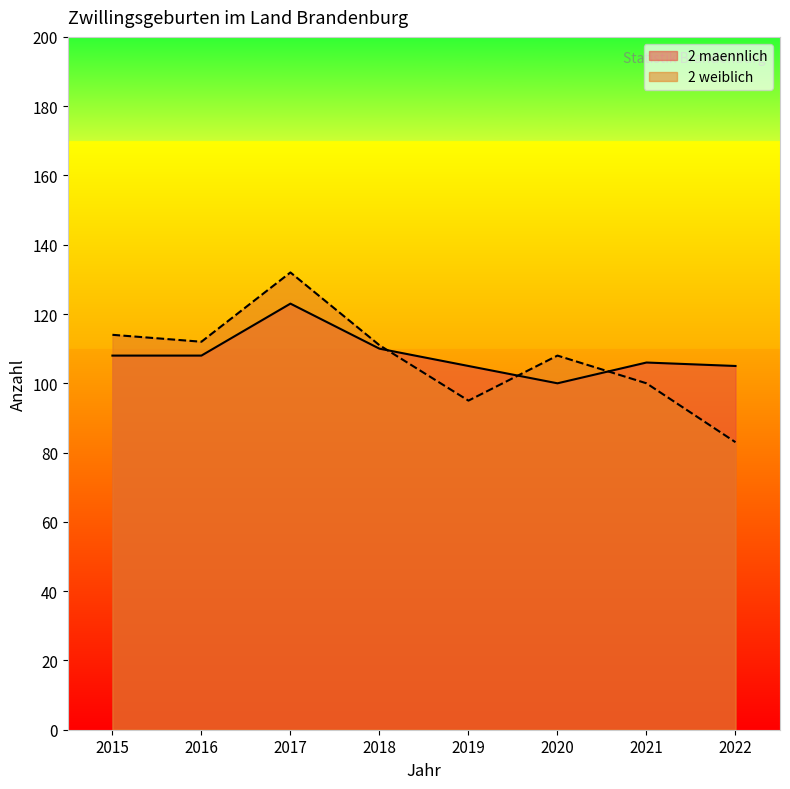

At which category does the chart reach its peak across all series?

2017